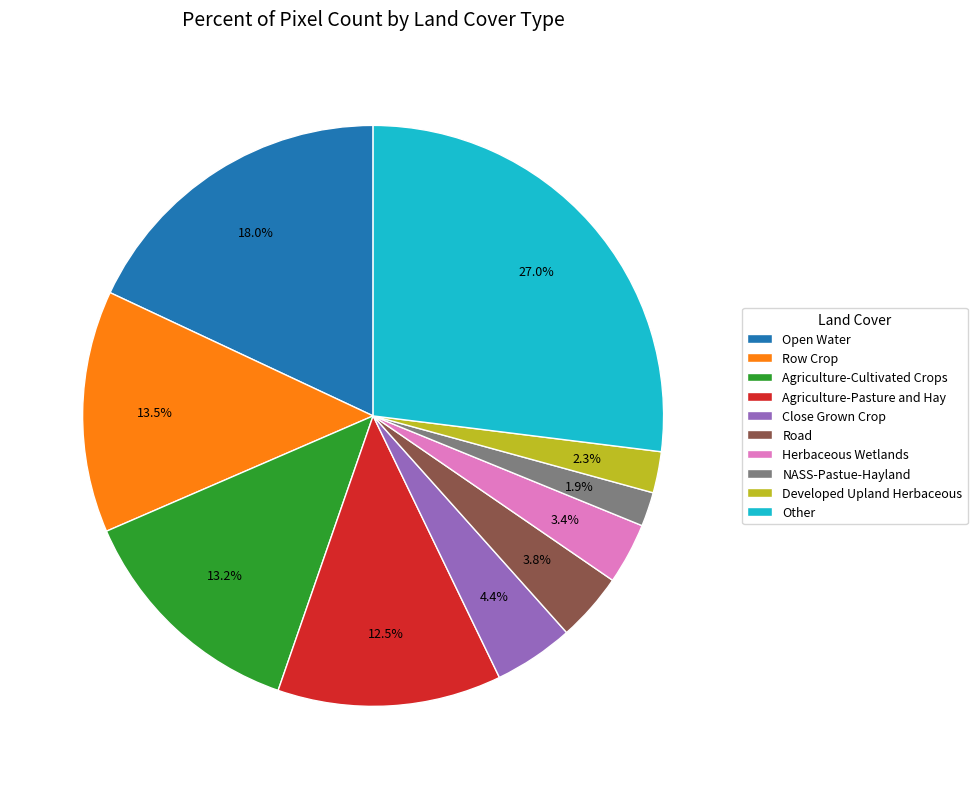

What is the ratio of the value at Agriculture-Pasture and Hay to the value at NASS-Pastue-Hayland?

6.6